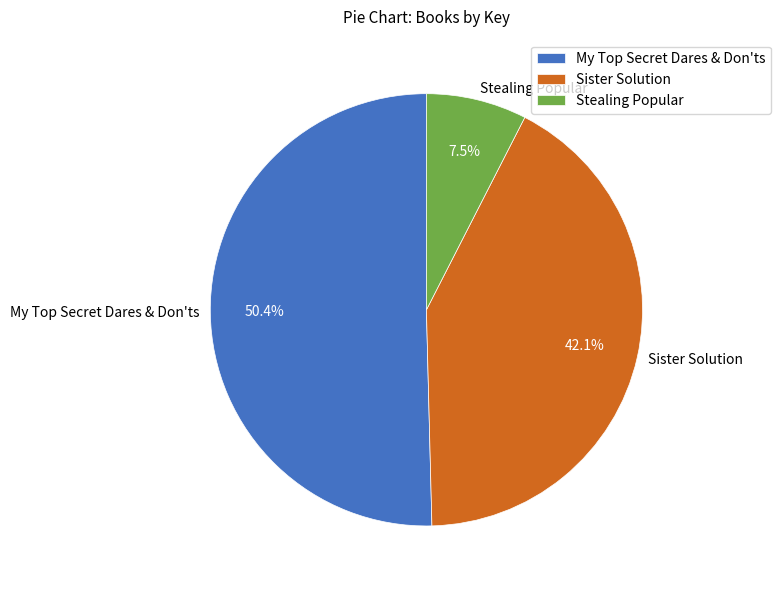

How many segments does this pie chart have?

3